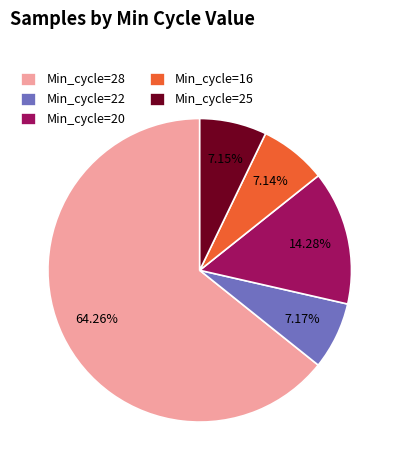

What is the ratio of the value at Min_cycle=28 to the value at Min_cycle=16?

9.0